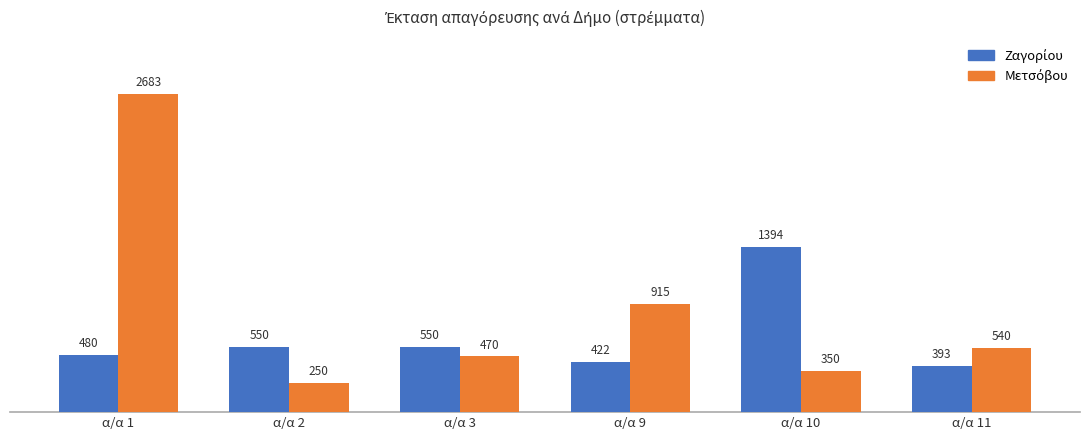

At which category is the sum across all series the highest?

α/α 1